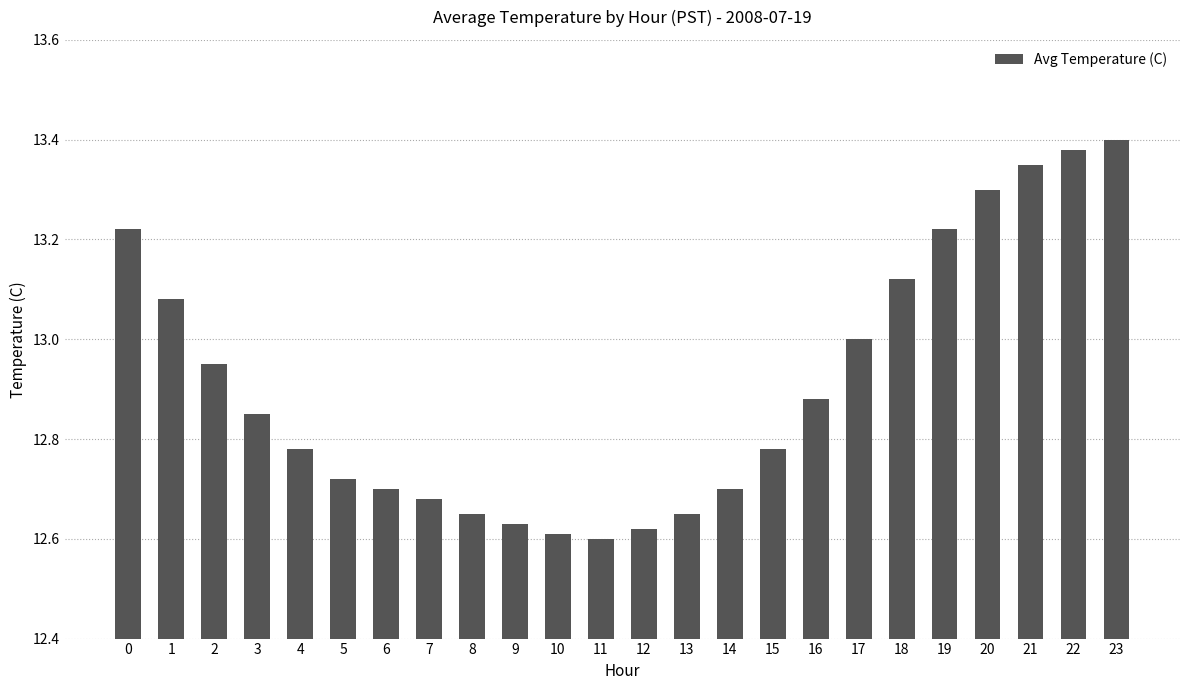

What is the difference between the maximum and second lowest values?

0.8